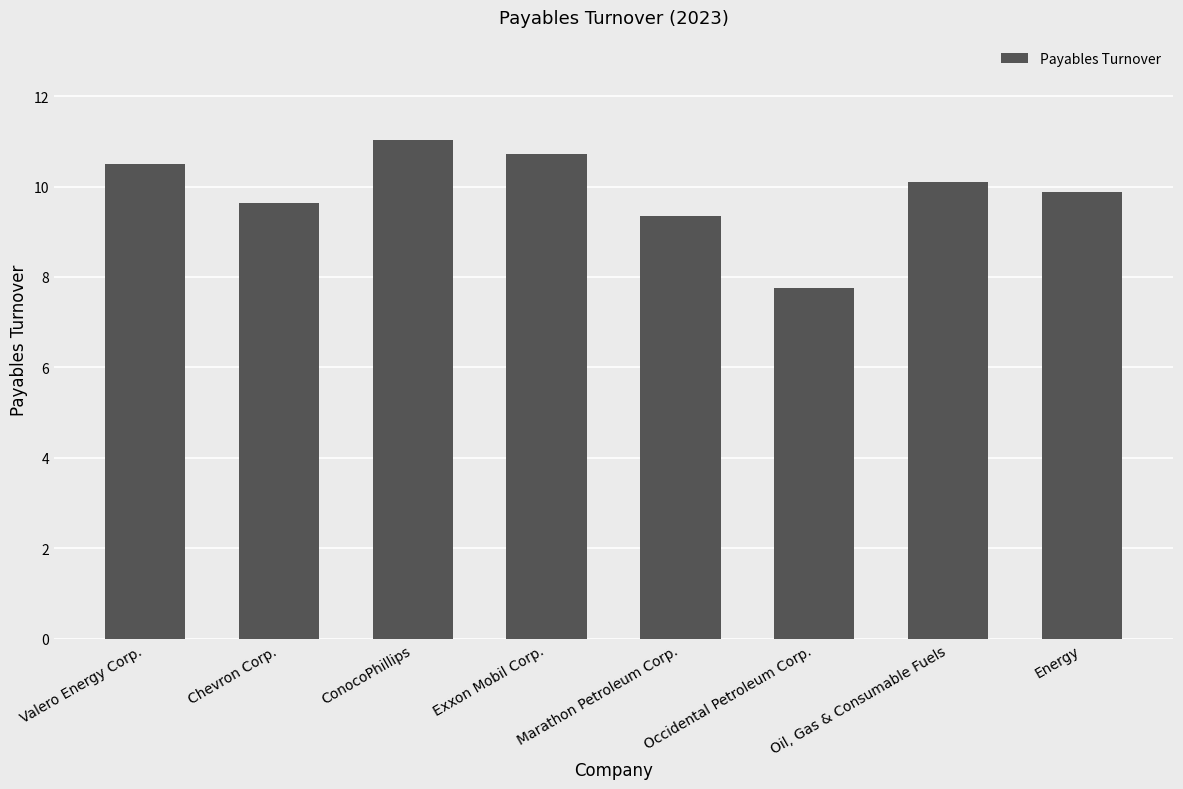

Reading left to right, extract all data points from this chart.

Valero Energy Corp.=10.5	Chevron Corp.=9.6	ConocoPhillips=11.0	Exxon Mobil Corp.=10.7	Marathon Petroleum Corp.=9.3	Occidental Petroleum Corp.=7.8	Oil, Gas & Consumable Fuels=10.1	Energy=9.9